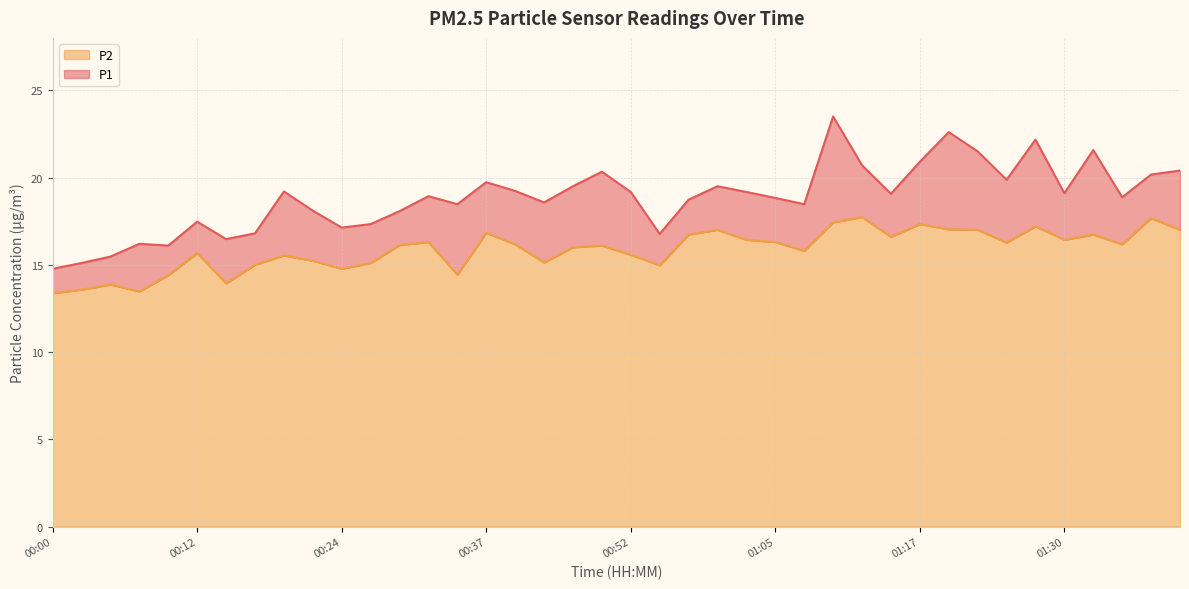

What is the total value across all series at 01:30?

19.1